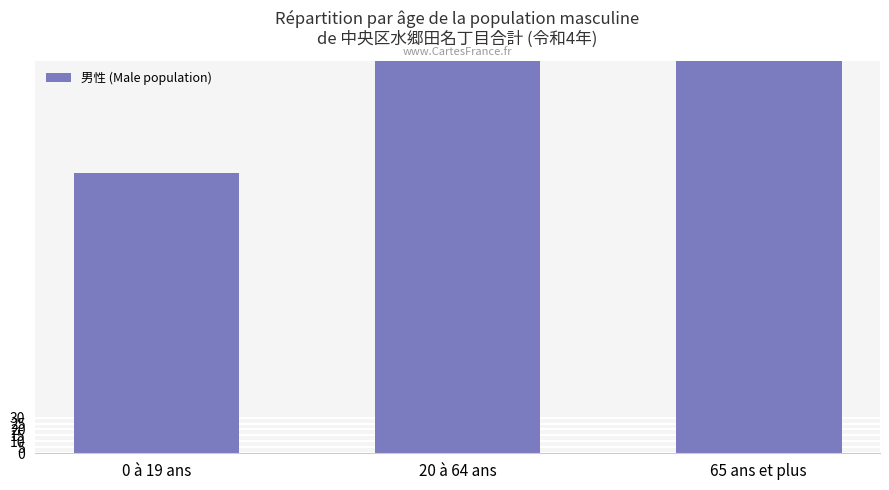

How many data points does each series have?

3